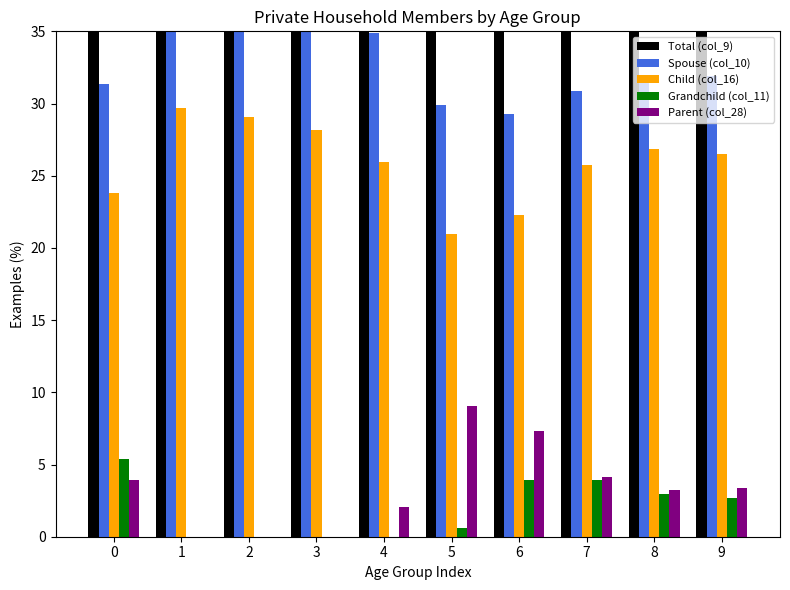

Are the bars grouped side by side (vs. stacked)?

Yes